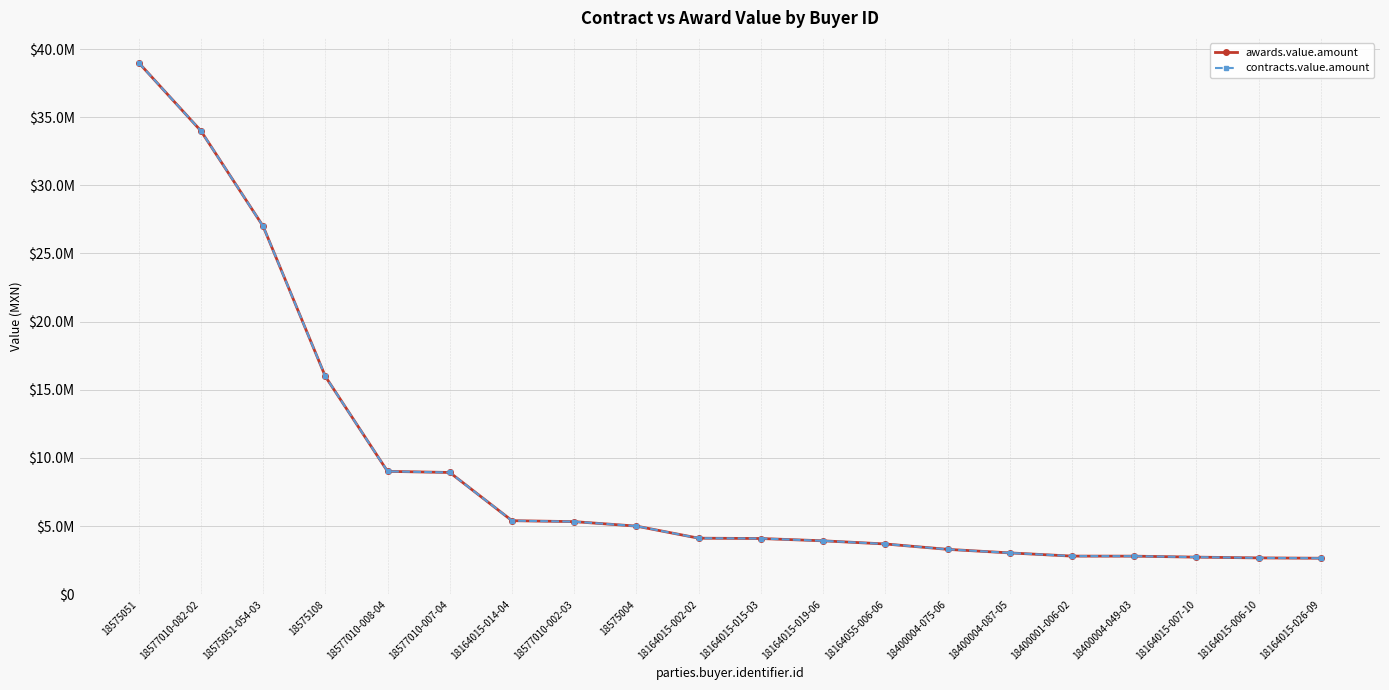

True or false: awards.value.amount has more than 2 interior local peaks.

False